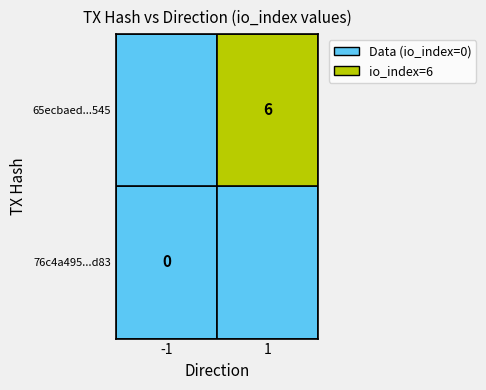

At how many categories does at least one series exceed 5?

1